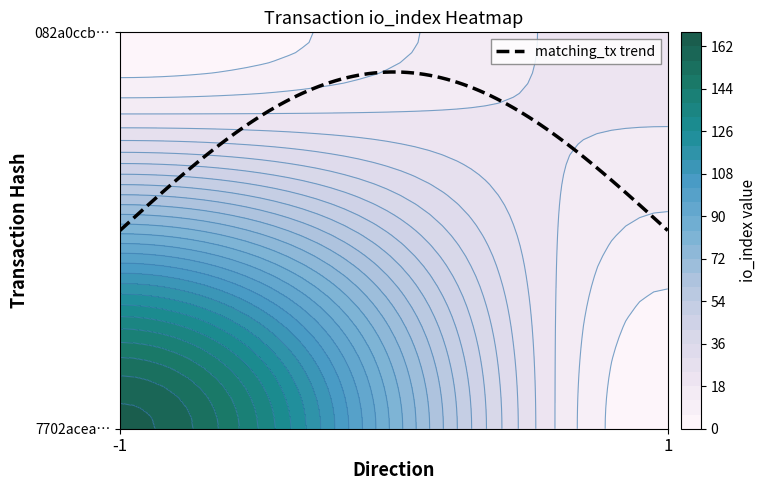

What is the difference between the maximum and minimum values in the 7702acea9fad158432a479d395da4aac019f7c3 series?

165